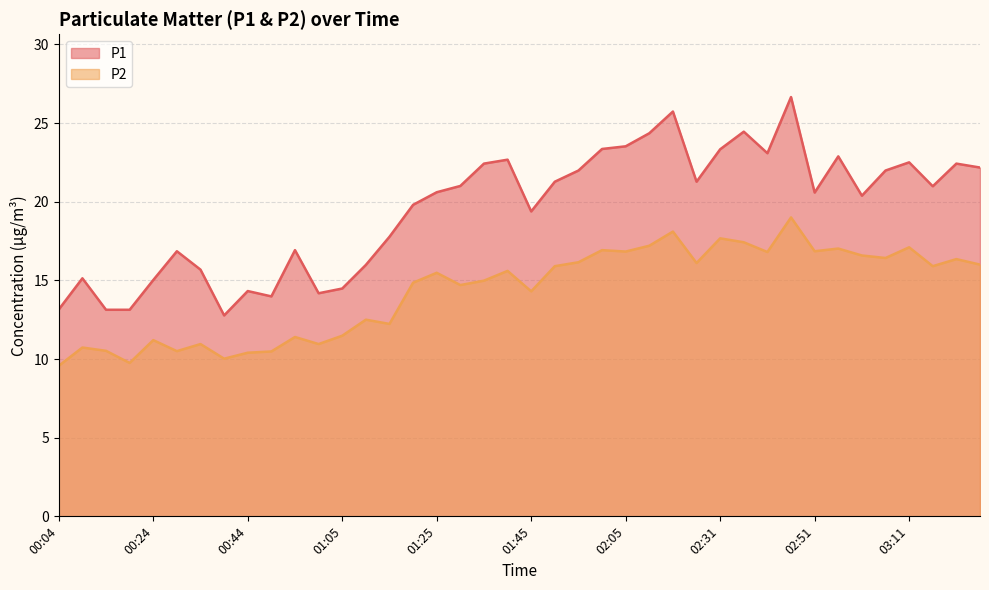

What is the difference between the maximum and minimum values in the P1 series?

13.9